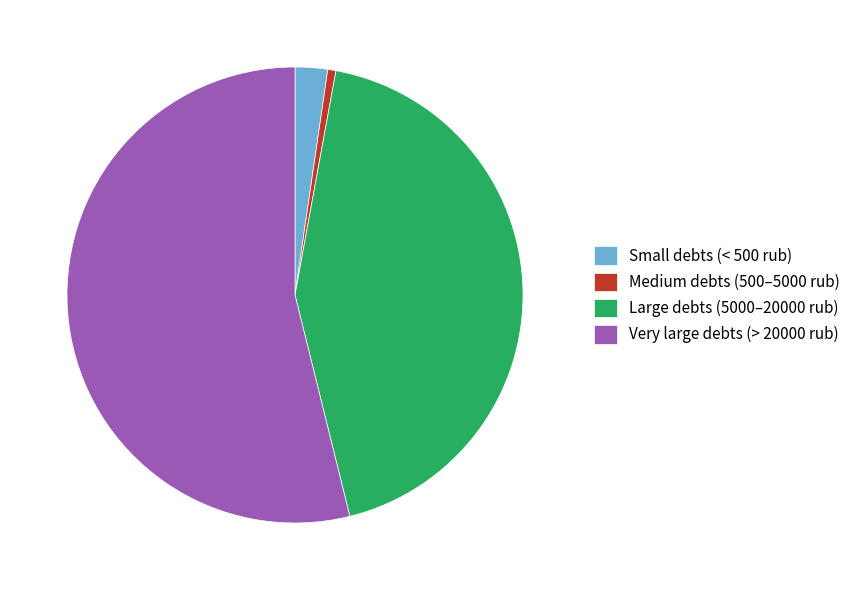

Between Very large debts (> 20000 rub) and Large debts (5000–20000 rub), which is larger?

Very large debts (> 20000 rub)